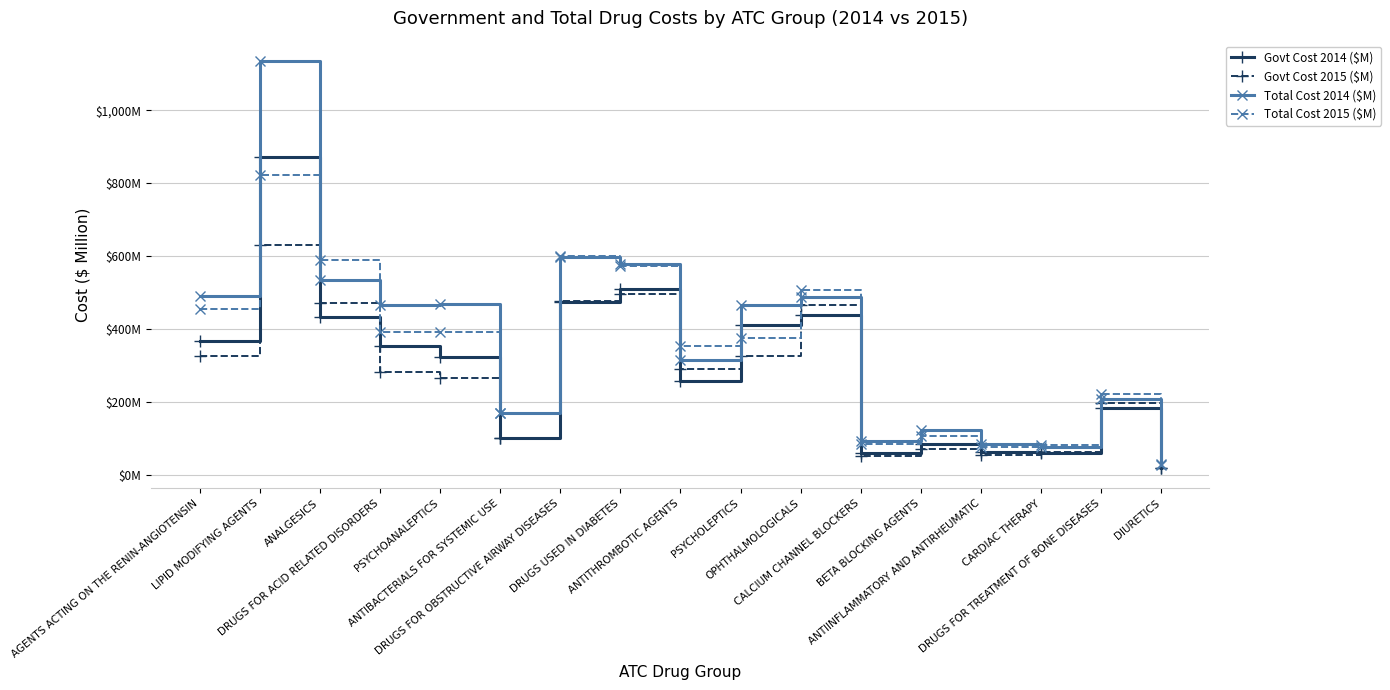

True or false: Govt Cost 2015 ($M) and Total Cost 2014 ($M) intersect in this chart.

False